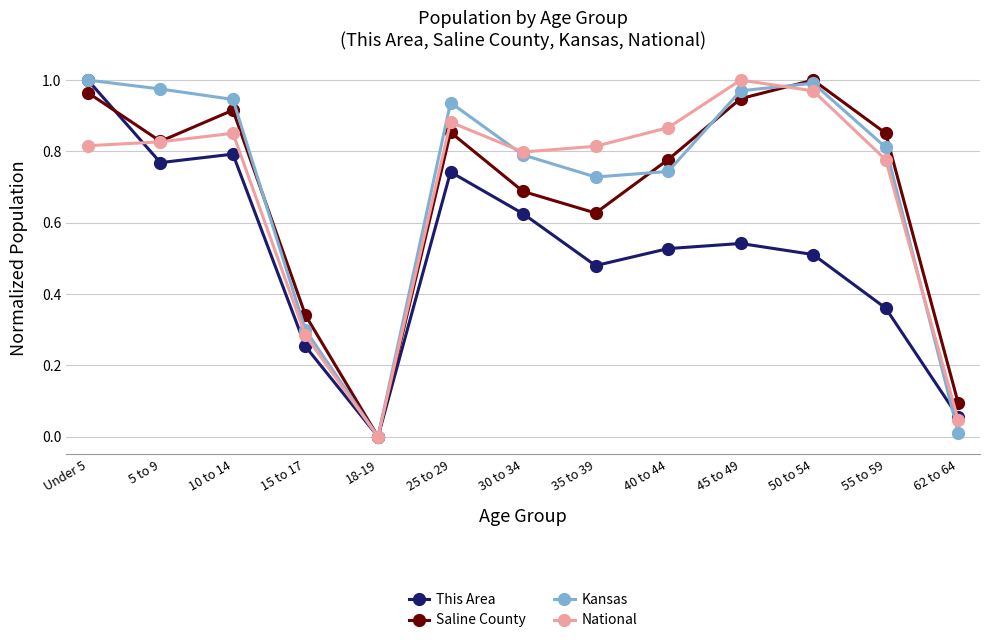

What is the total value across all series at 40 to 44?

2.9